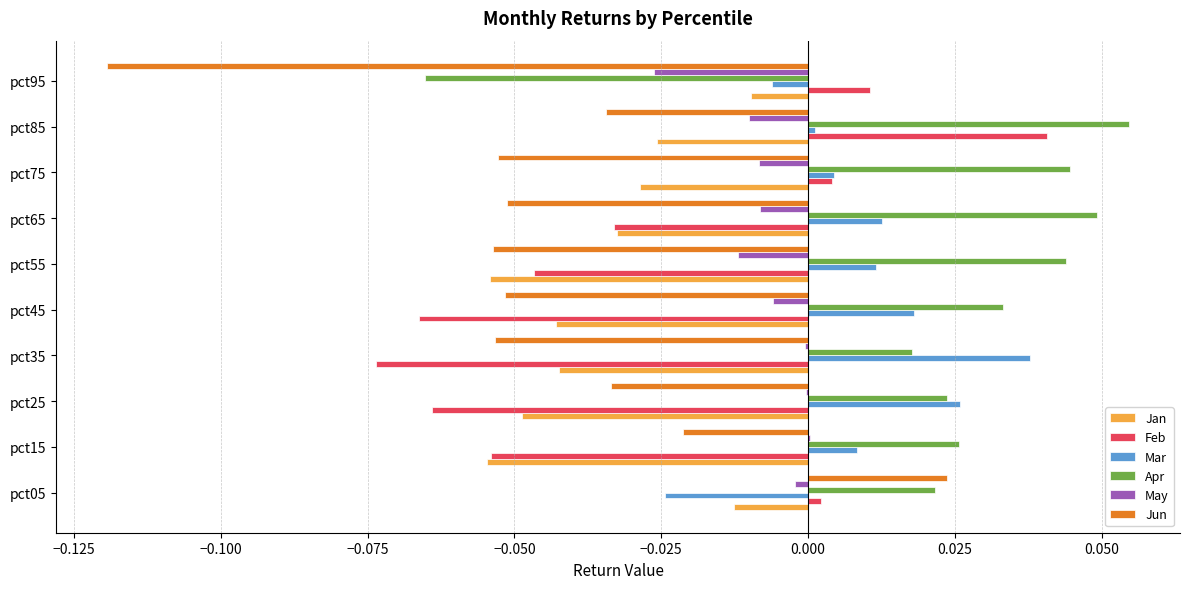

Which series has the largest range (max minus min)?

Jun